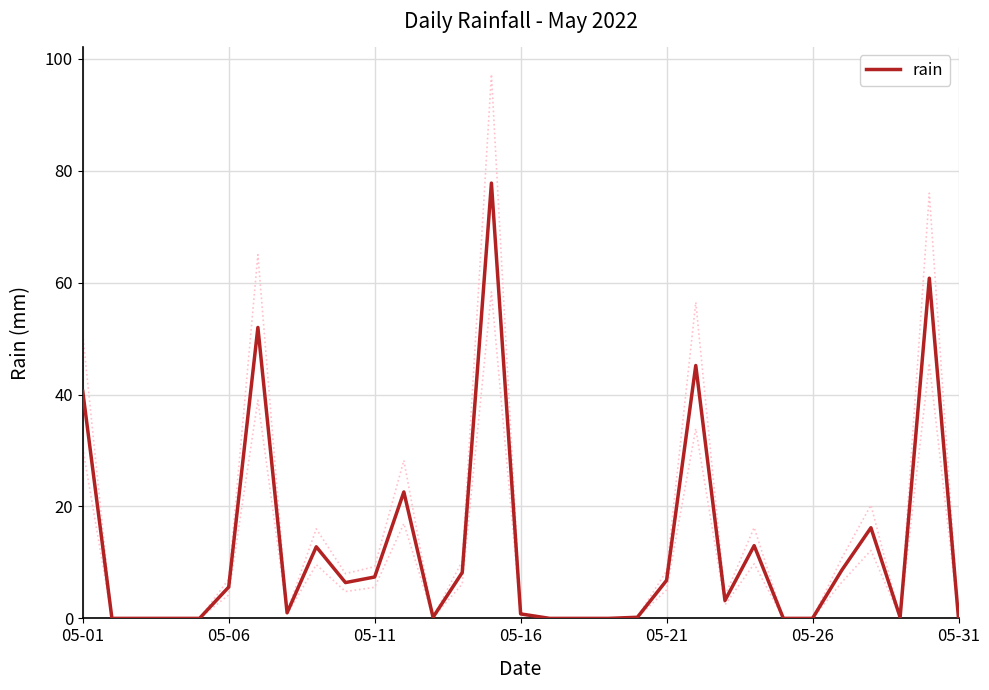

The value of rain at 05-06 is 5.6. True or false?

True